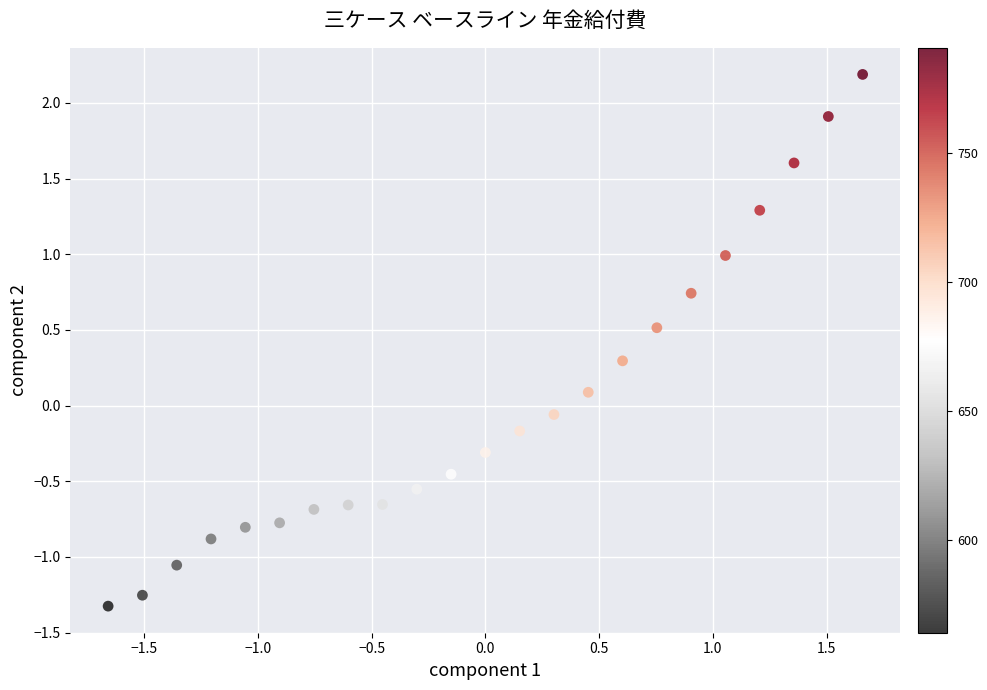

What is the range of X values (max minus min)?

3.3